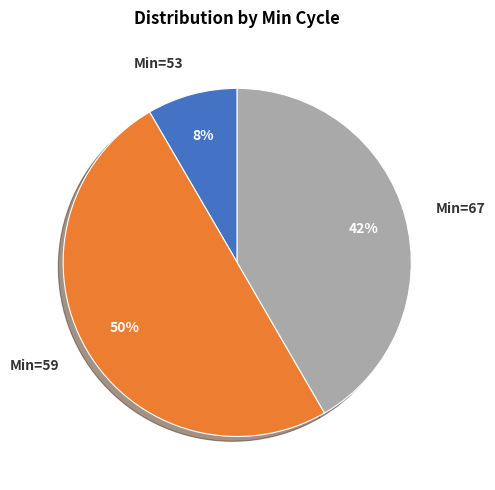

To the nearest percent, what is the average slice percentage?

33%